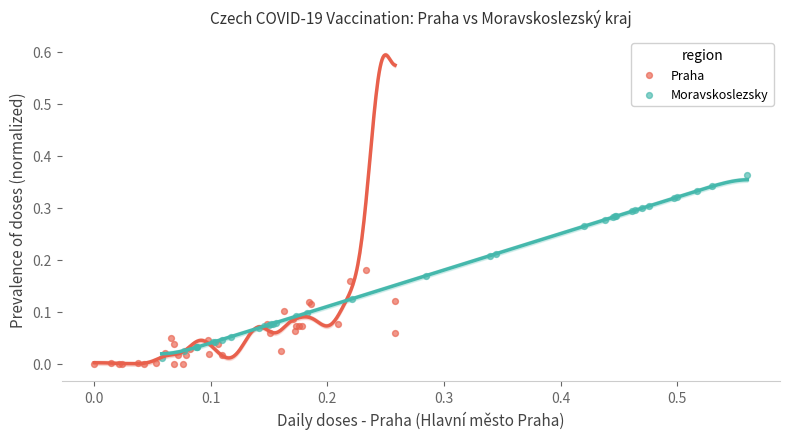

What are all the series names shown in the legend?

Praha, Moravskoslezsky